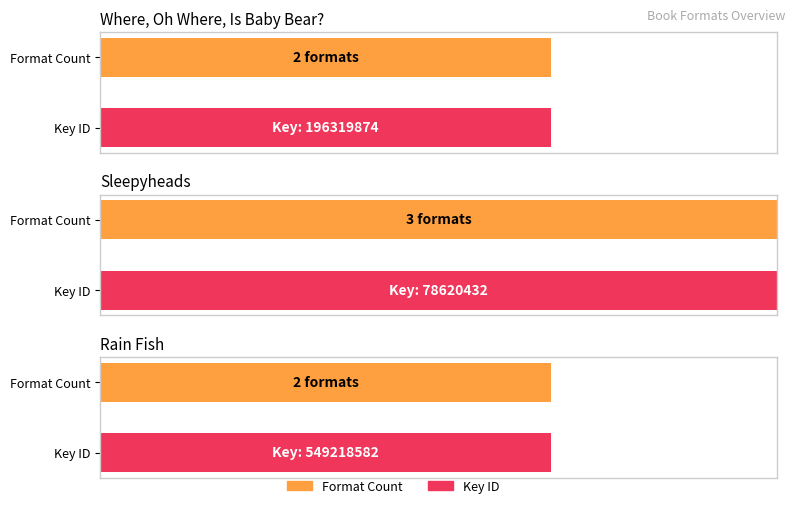

What is the ratio of the value at Sleepyheads to the value at Rain Fish?

1.5